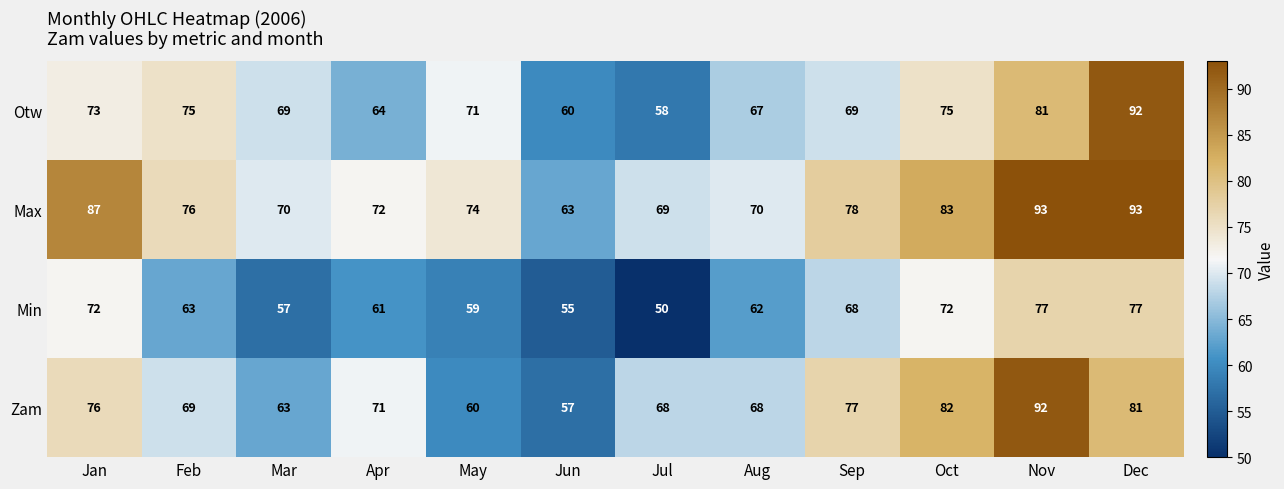

What is the greatest value displayed?

93